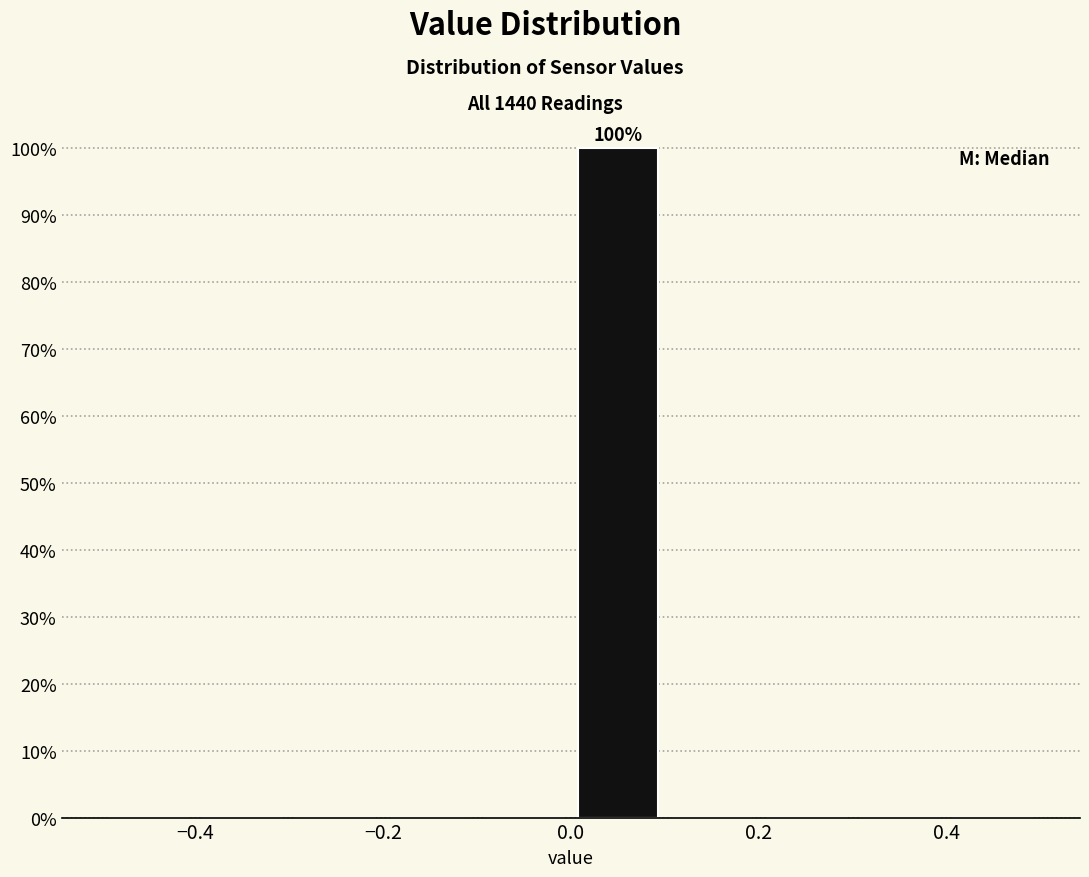

Over which range of the x-axis is the bar tallest?

0.0 to 0.1